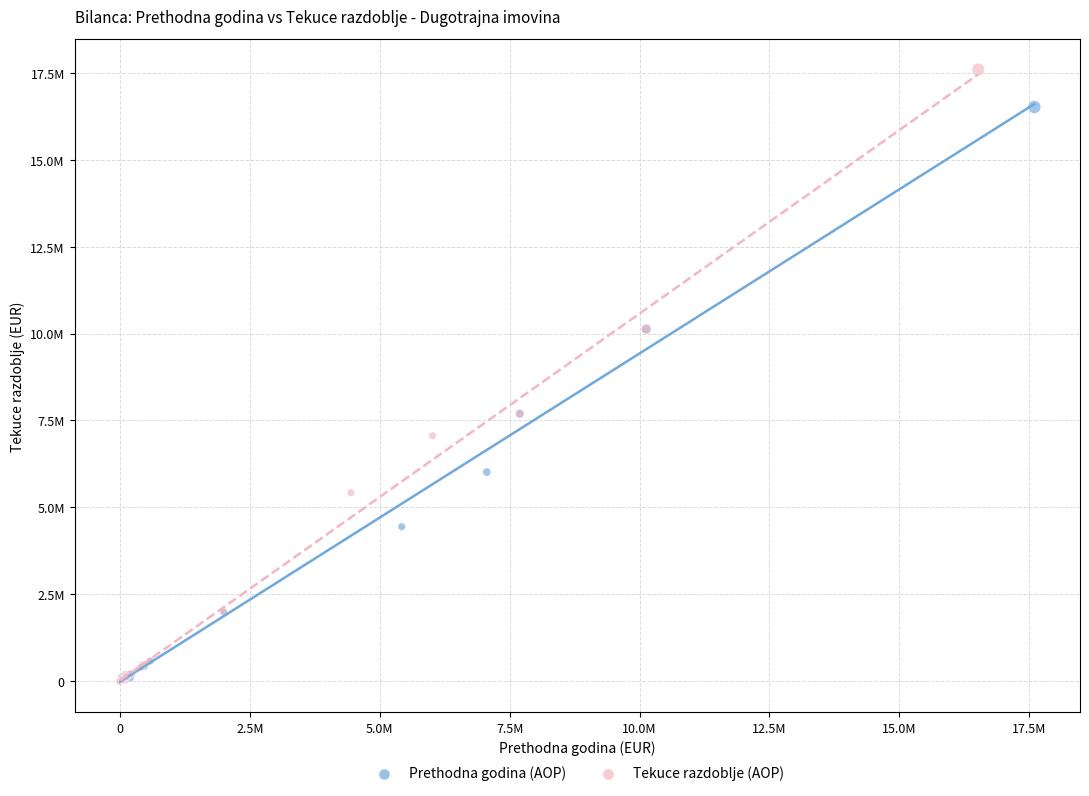

What are all the series names shown in the legend?

Prethodna godina (AOP), Tekuce razdoblje (AOP)